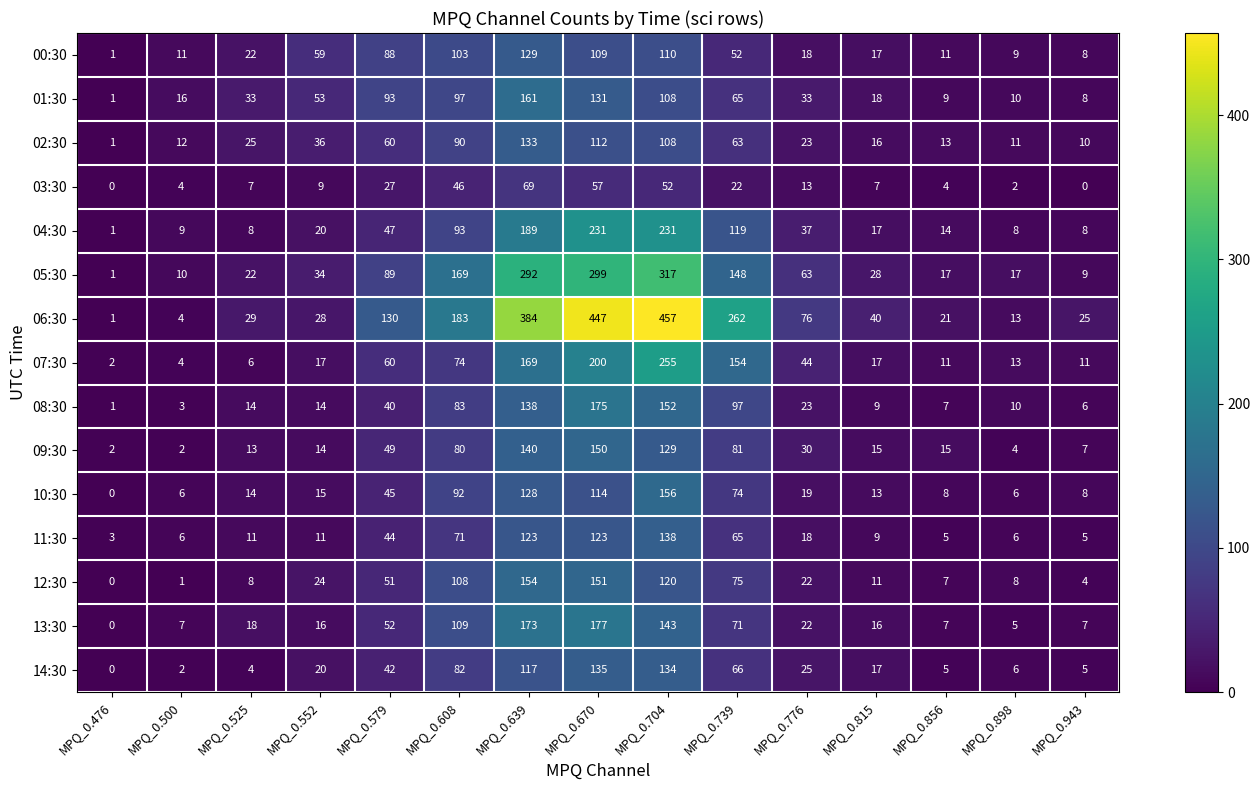

Which series has the largest total across all categories?

06:30